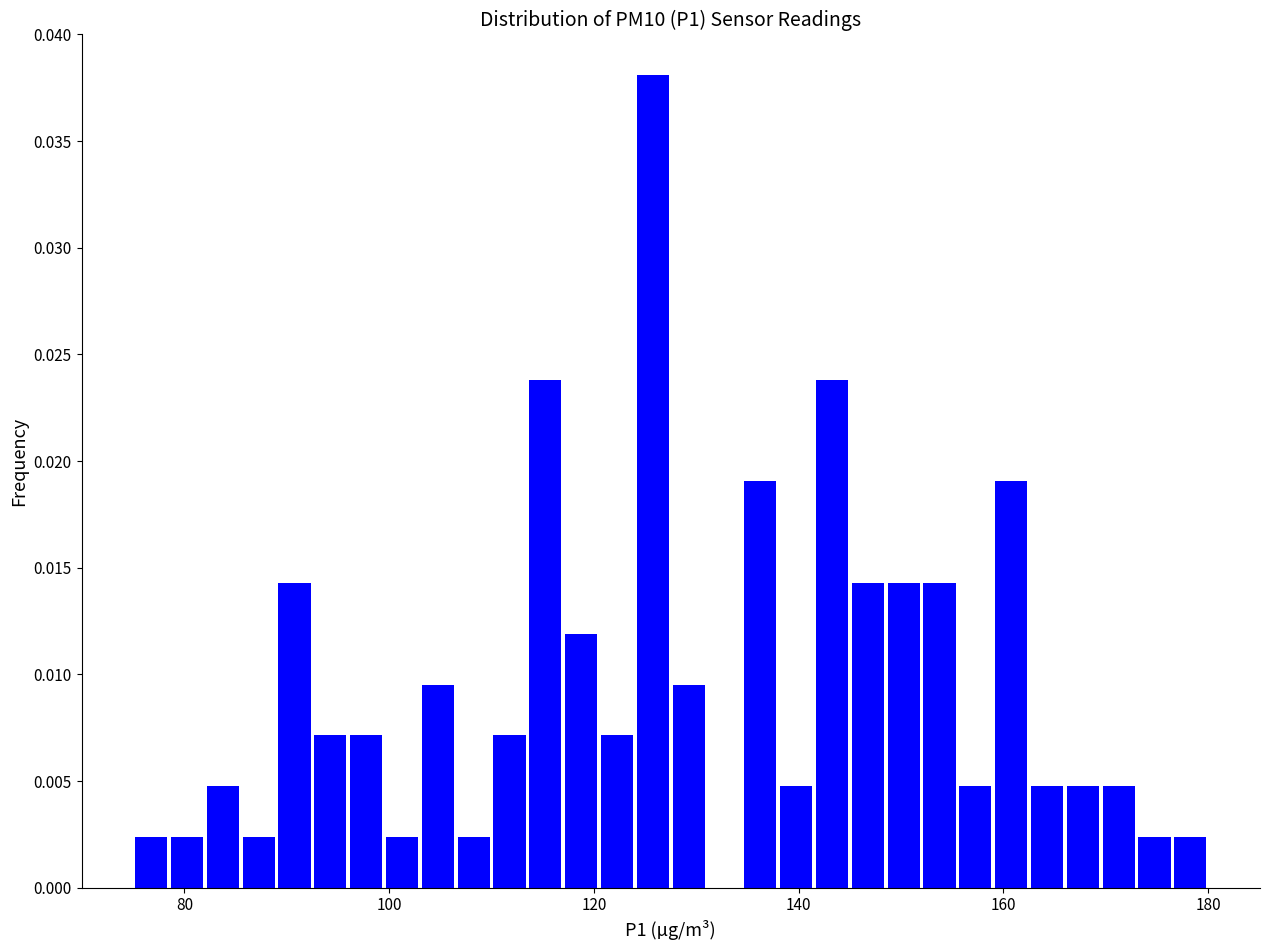

Read against the x-axis, roughly where is the centre of the tallest bar?

126